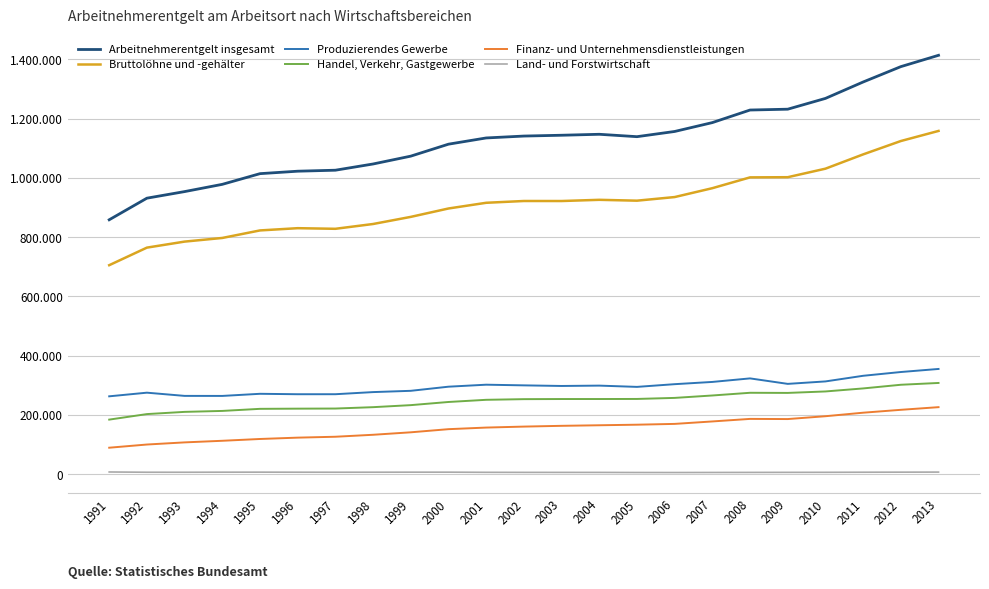

At which category is the sum across all series the highest?

2013